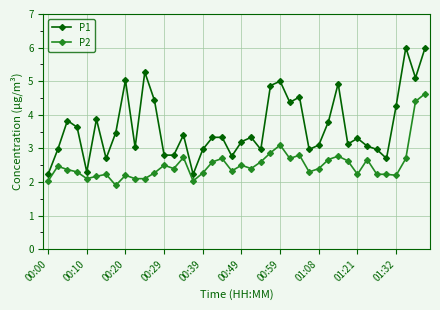

Which series has the largest total across all categories?

P1